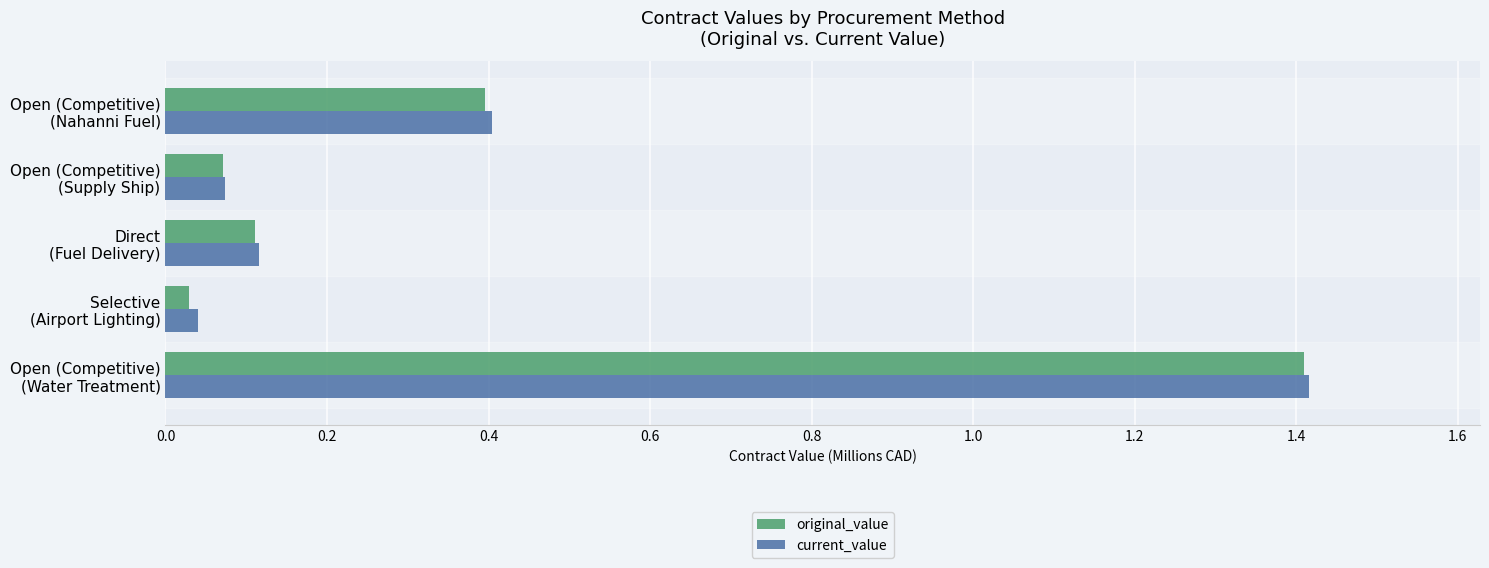

What is the sum of all original_value values?

2.0